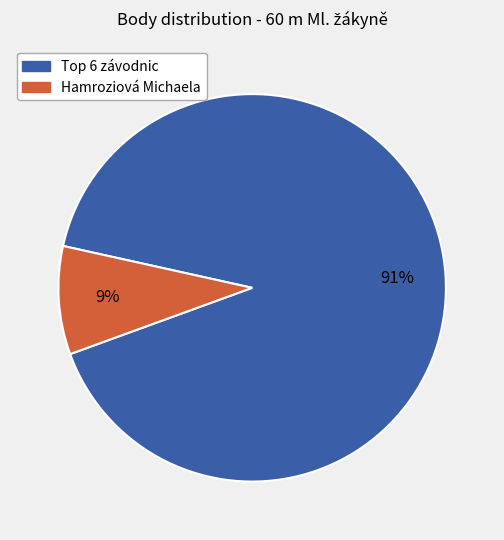

Count the number of slices in the pie.

2